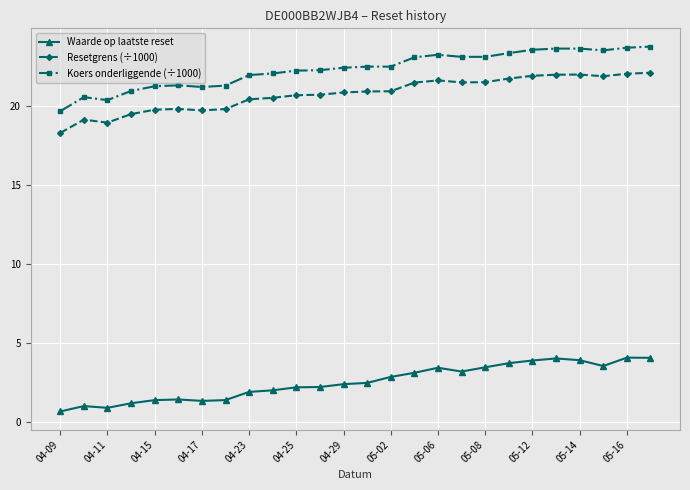

What is the difference between the maximum and minimum values in the Koers onderliggende (÷1000) series?

4.1